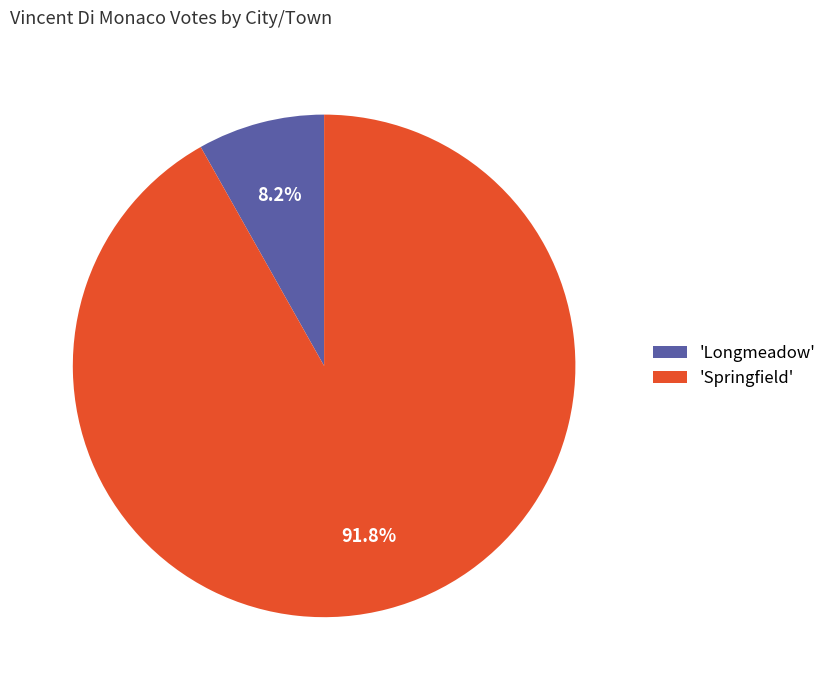

Which category has the smallest portion of the pie?

'Longmeadow'